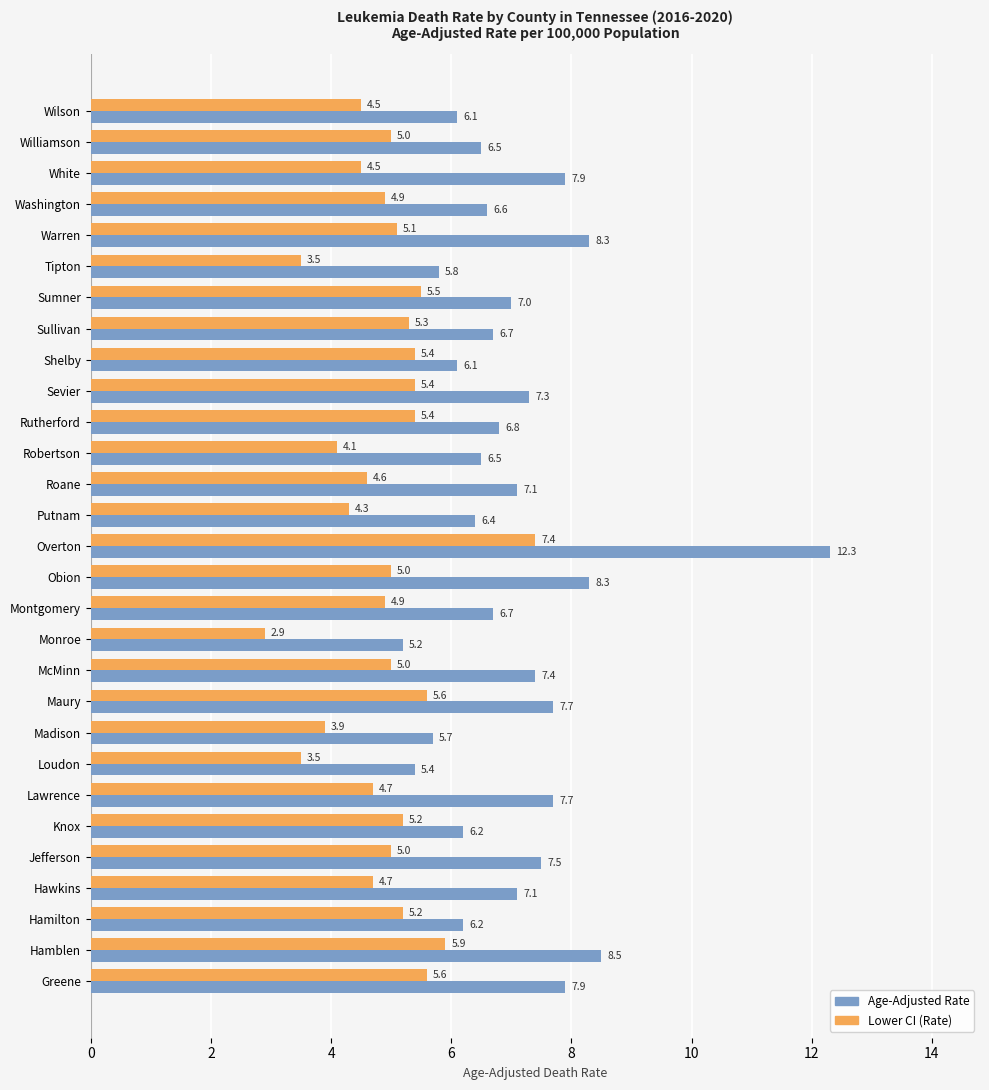

What is the total value across all series at Maury?

13.3